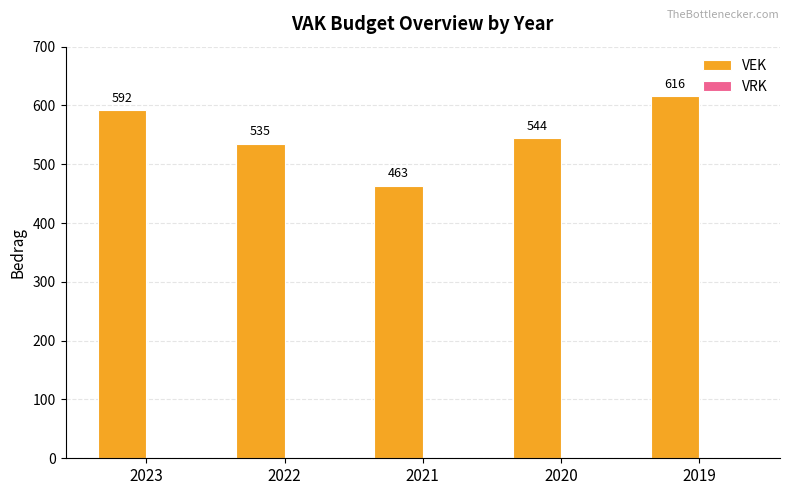

Reading left to right, list all the values displayed in this chart.

2023=592	2022=535	2021=463	2020=544	2019=616